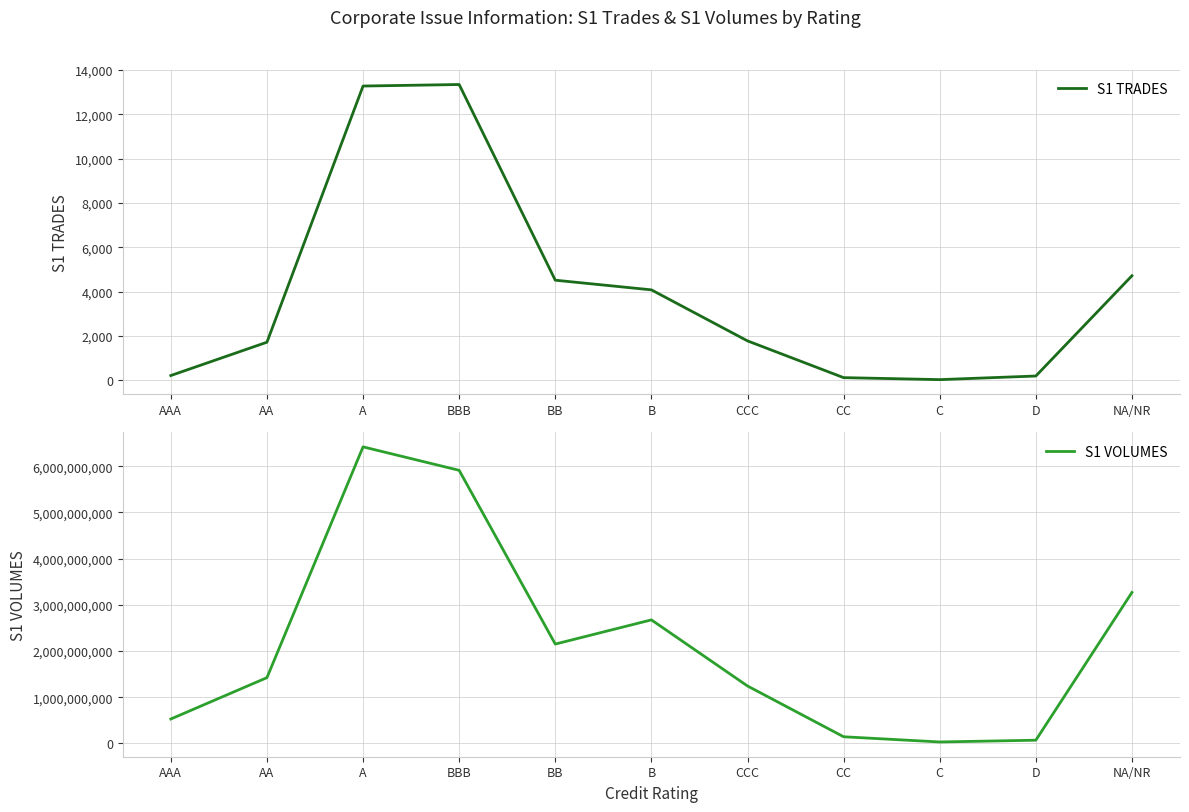

What is the spread (max minus min) of values at BB?

2151040607.3